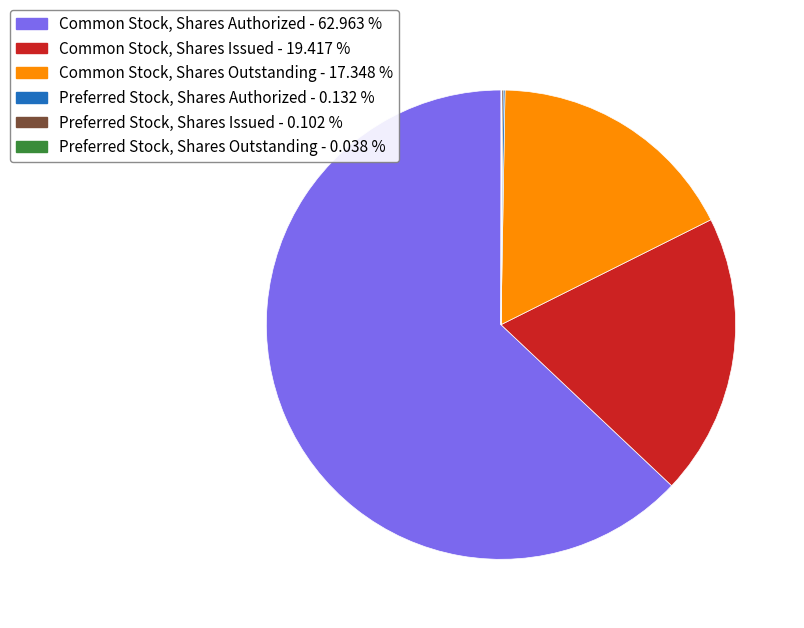

Is Common Stock, Shares Issued the majority of the pie?

No